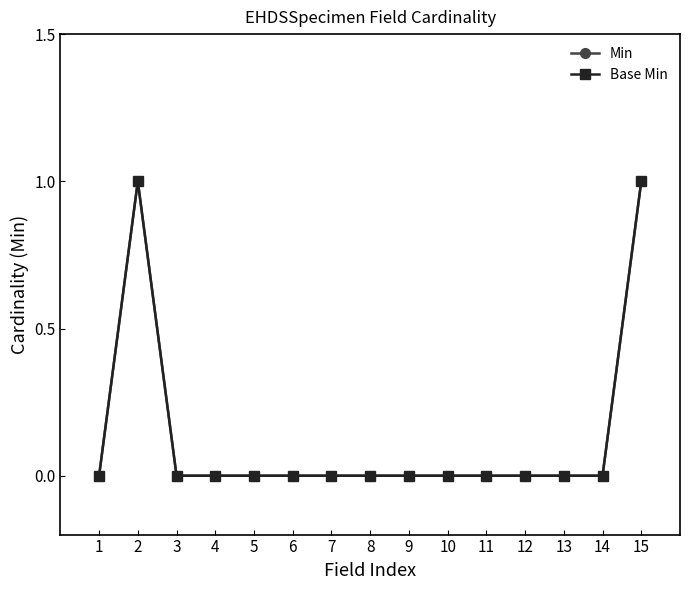

Is this an area chart (filled region under the line)?

No